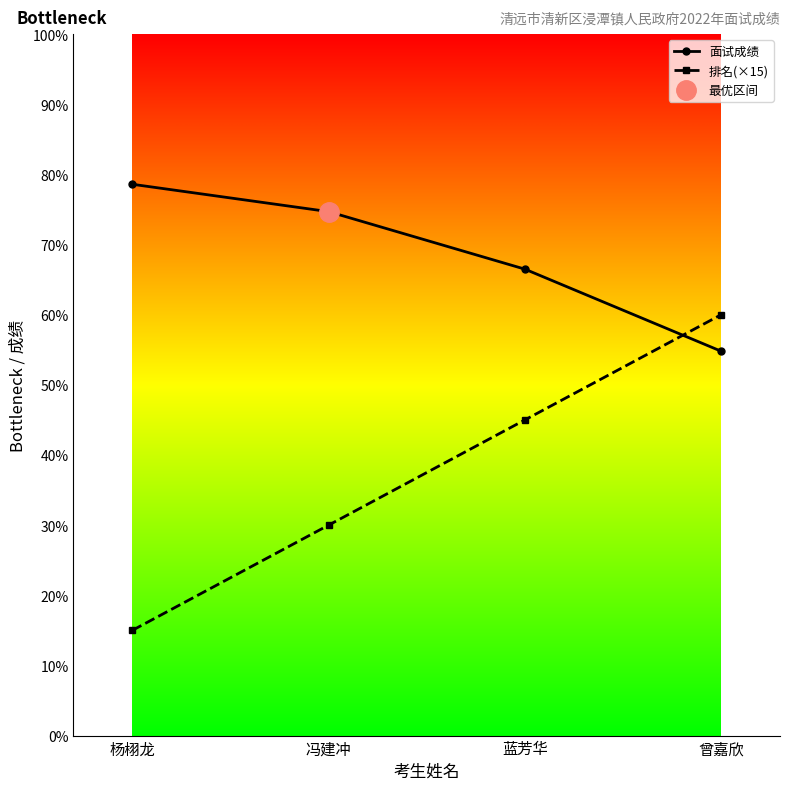

True or false: 排名(×15) has a value of 41.4 at 冯建冲.

False